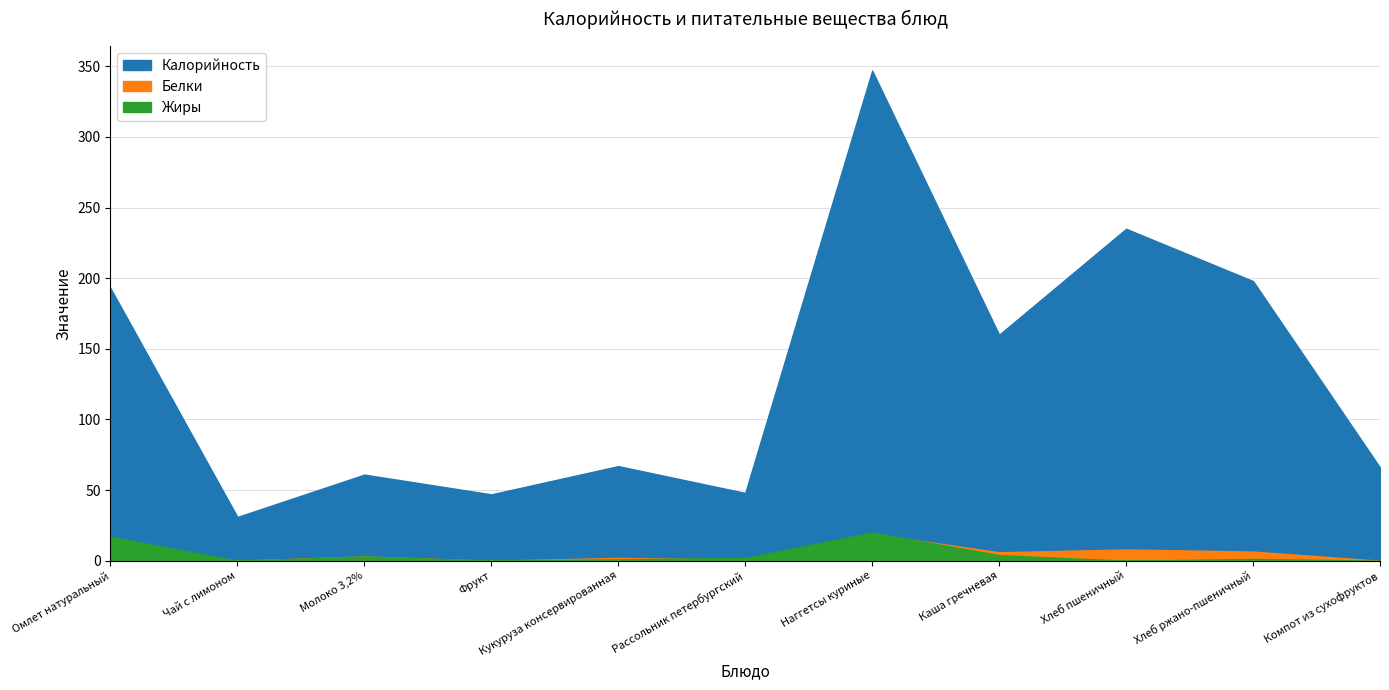

True or false: Калорийность has a value of 235.0 at Хлеб пшеничный.

True